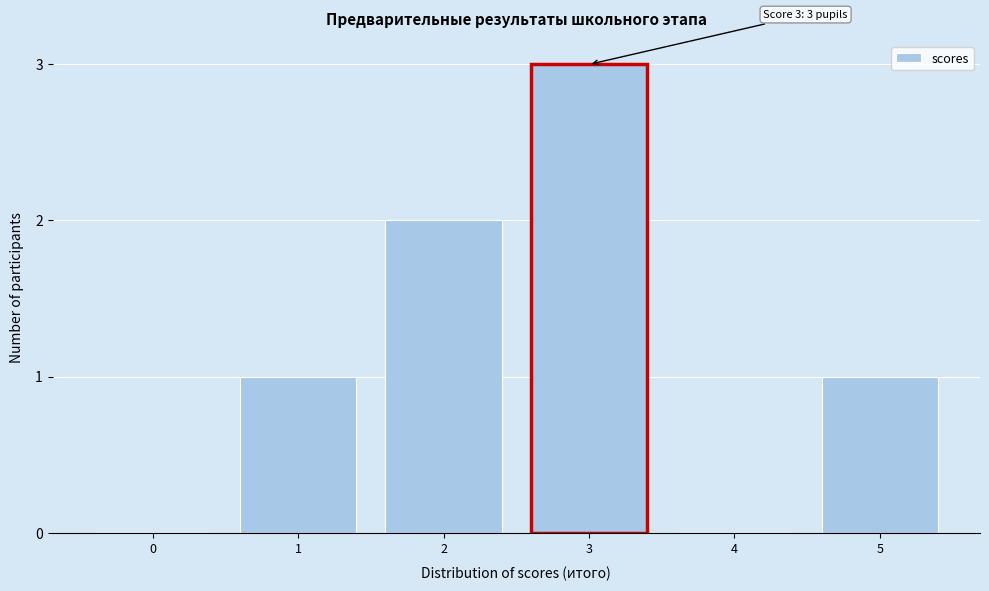

Reading right to left, what are all the values shown in this chart?

5=1	4=0	3=3	2=2	1=1	0=0